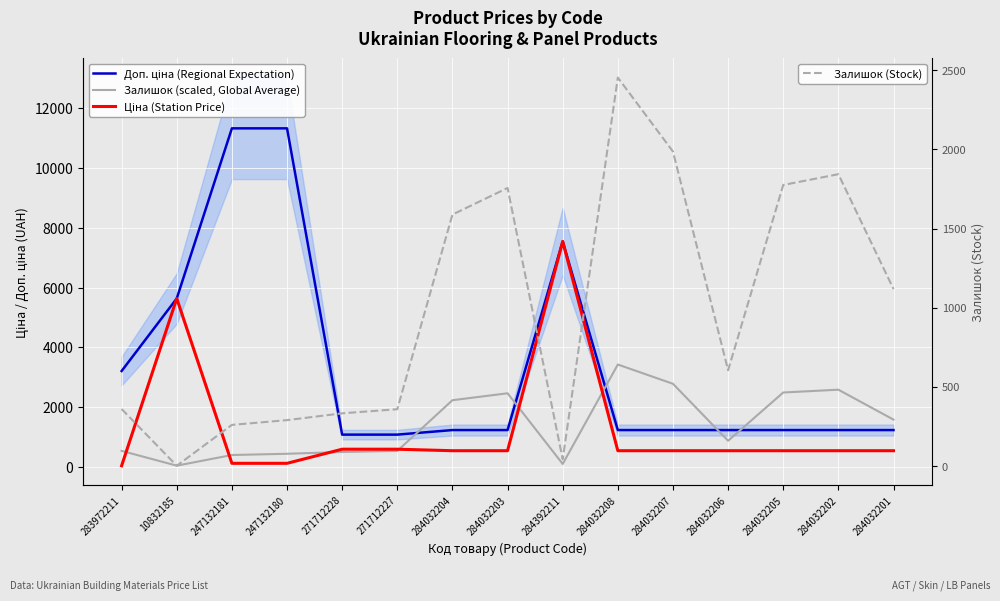

True or false: Залишок (scaled, Global Average) has more than 2 points higher than both neighbors.

True